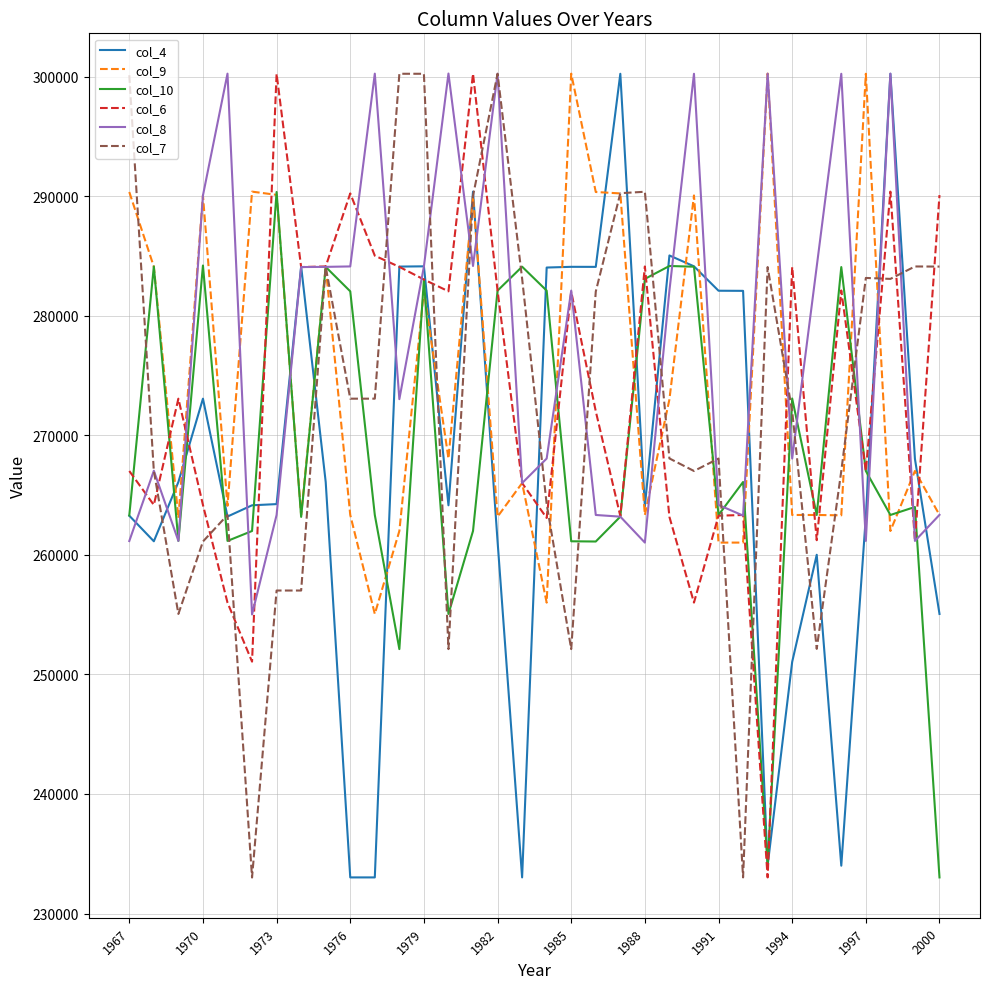

Which series has the largest total across all categories?

col_8